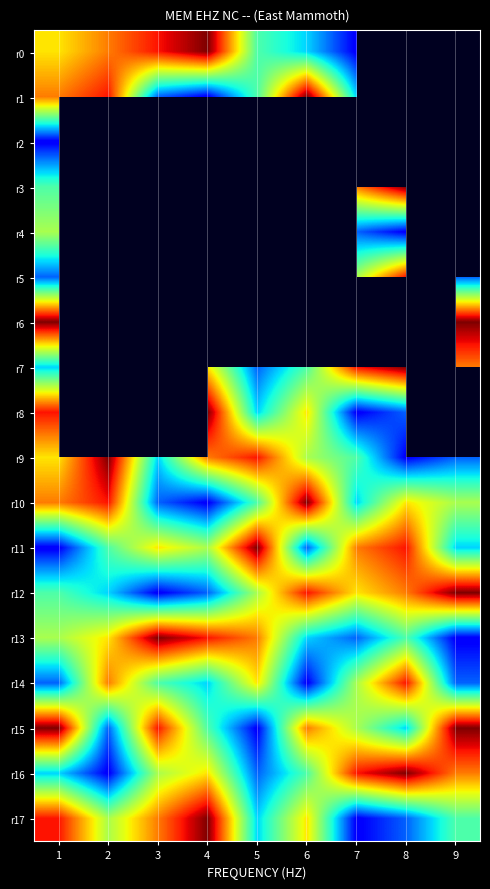

Rank the series at 8 from highest to lowest value.

r0, r2, r3, r6, r7, r16, r5, r11, r14, r12, r1, r10, r13, r15, r8, r17, r4, r9